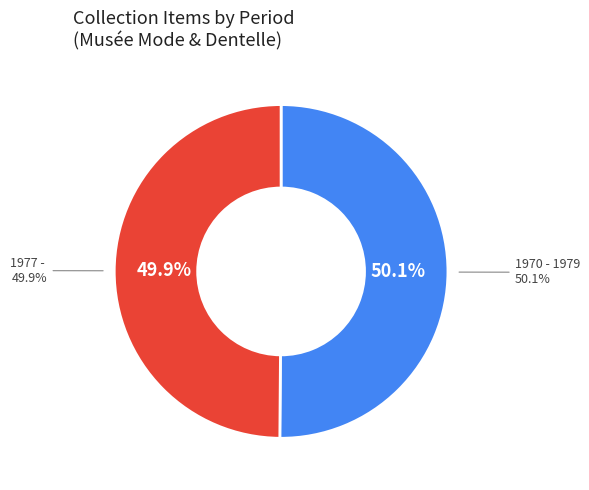

To the nearest percent, what is the combined percentage of 1977 -  and 1970 - 1979?

100%